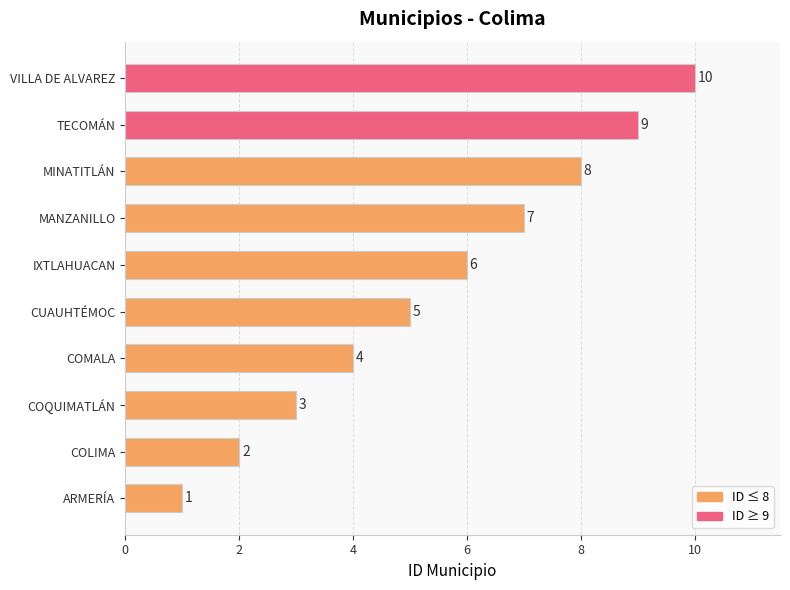

Approximately how many times larger is the value at TECOMÁN compared to VILLA DE ALVAREZ?

0.9